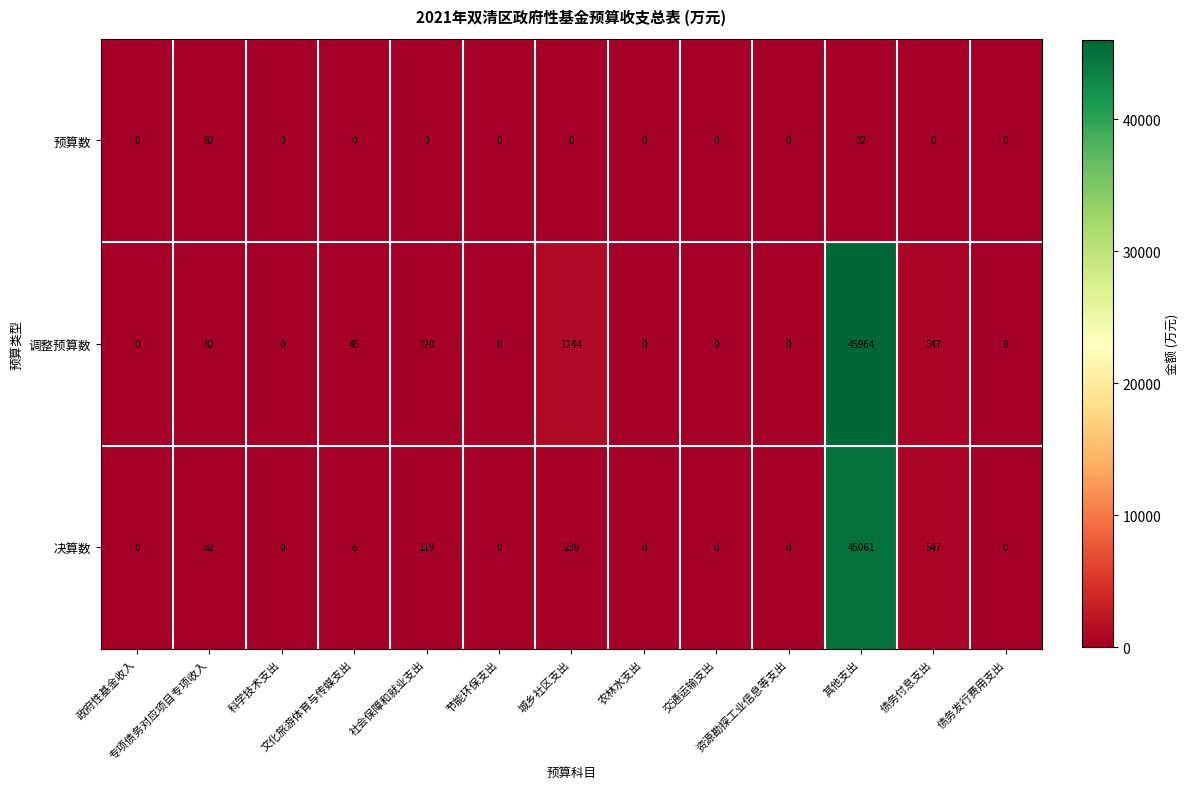

What is the greatest value displayed?

45964